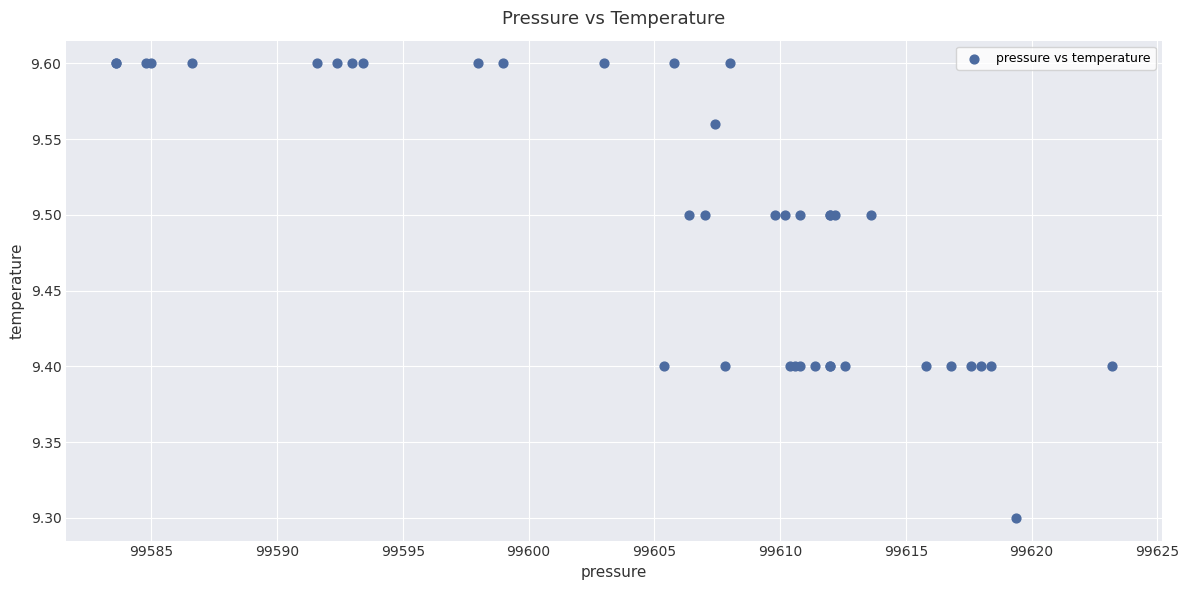

What Y value in the scatter plot is closest to 9?

9.3